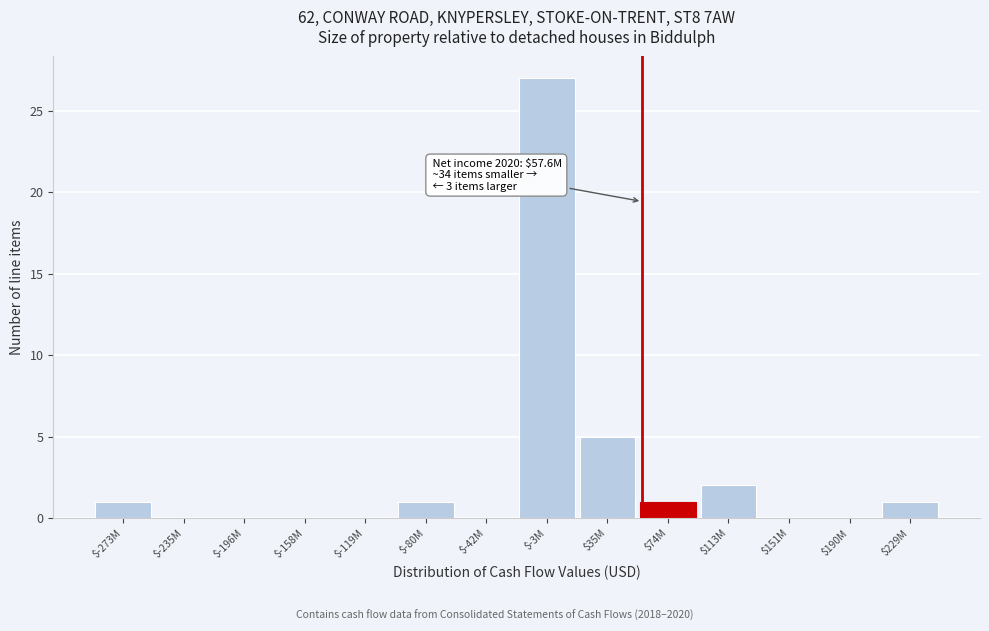

At which label is the value closest to 13?

$35M